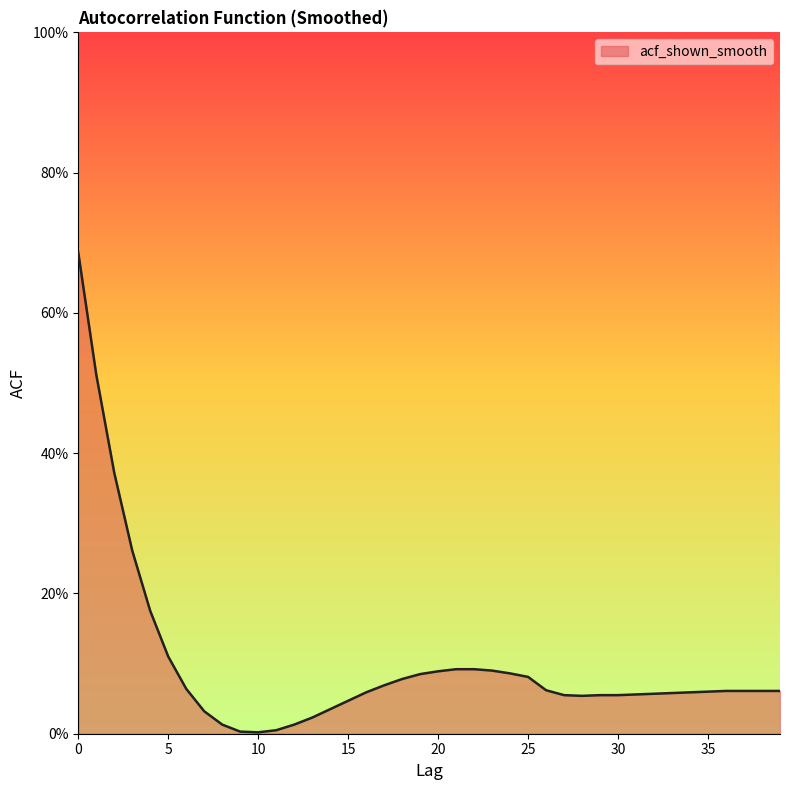

Does the chart display data point markers on the line(s)?

No